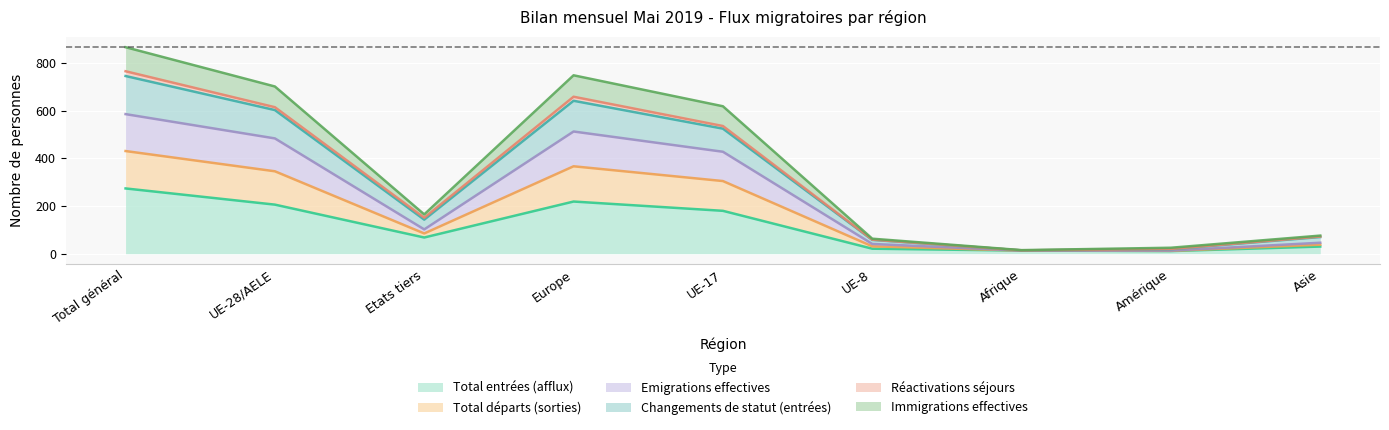

The Total entrées (afflux) series shows 219 at Europe. True or false?

True